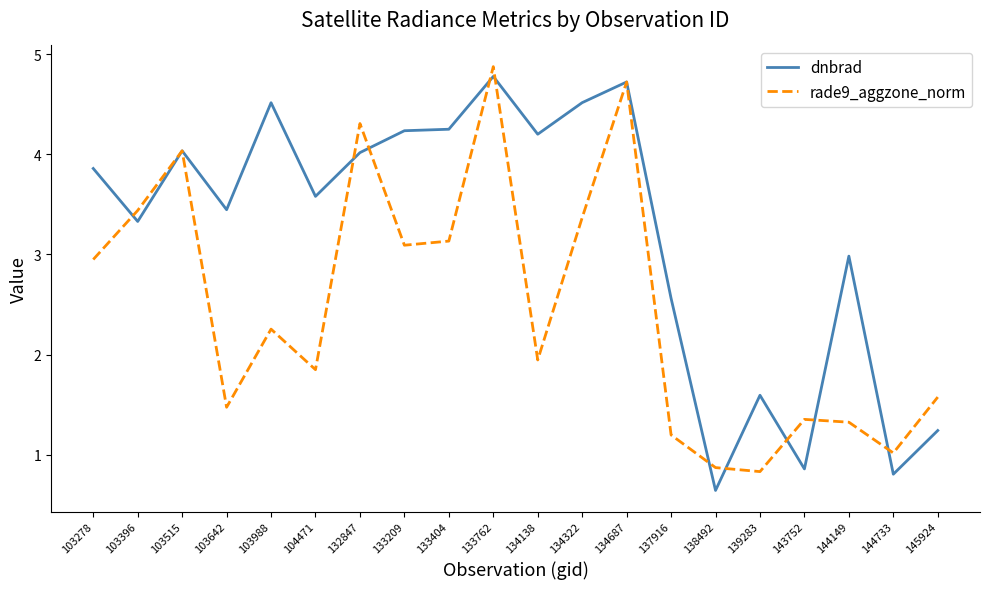

List the series in order of their overall mean, lowest first.

rade9_aggzone_norm, dnbrad